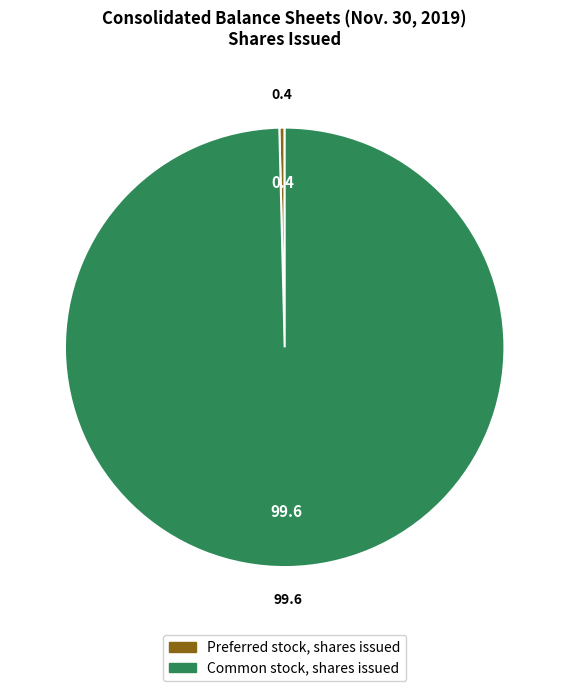

Is there any slice that represents more than half of the pie?

Yes